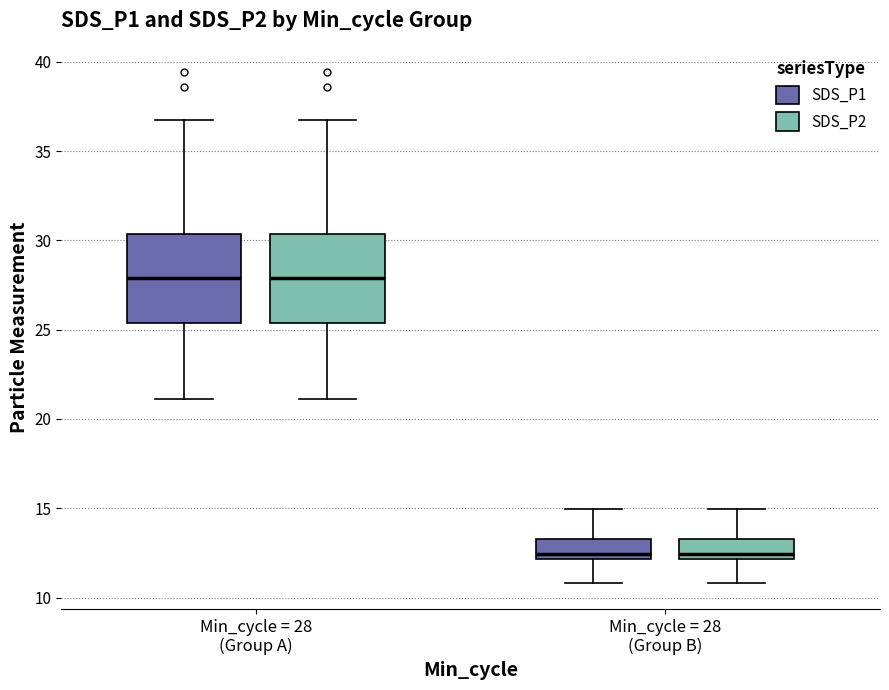

Reading left to right, read every box against the y-axis: the position of its median line, the range the box covers, and the ends of its whiskers. The values are not printed on the chart, so give them approximately, as read against the axis.

Min_cycle = 28 (Group A) (SDS_P1): median 28.0, box 25.5 to 30.5, whiskers 21.0 to 36.5
Min_cycle = 28 (Group A) (SDS_P2): median 28.0, box 25.5 to 30.5, whiskers 21.0 to 36.5
Min_cycle = 28 (Group B) (SDS_P1): median 12.5, box 12.0 to 13.5, whiskers 11.0 to 15.0
Min_cycle = 28 (Group B) (SDS_P2): median 12.5, box 12.0 to 13.5, whiskers 11.0 to 15.0